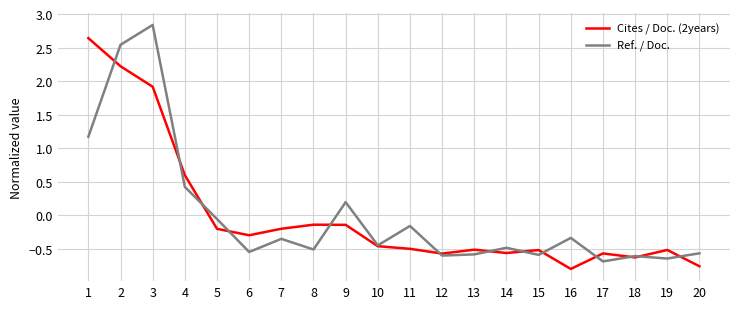

Is the value of Ref. / Doc. at 5 greater than the value of Cites / Doc. (2years) at 10?

Yes